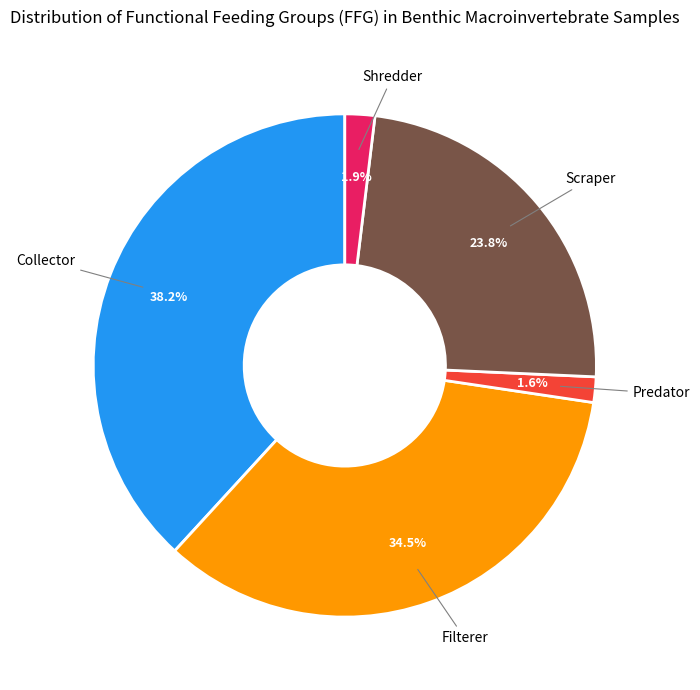

Does any single category account for the majority?

No